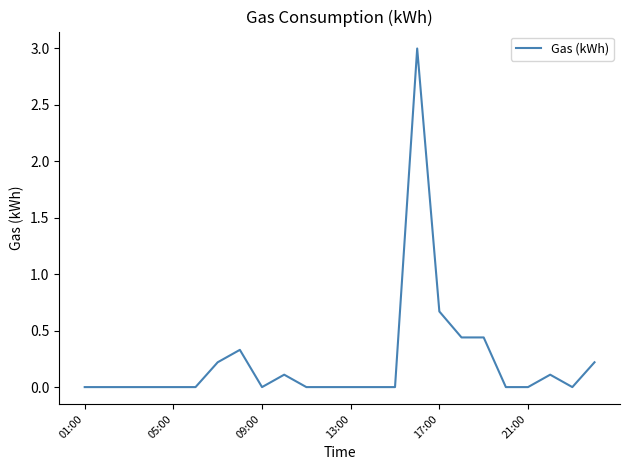

Is this an area chart (filled region under the line)?

No